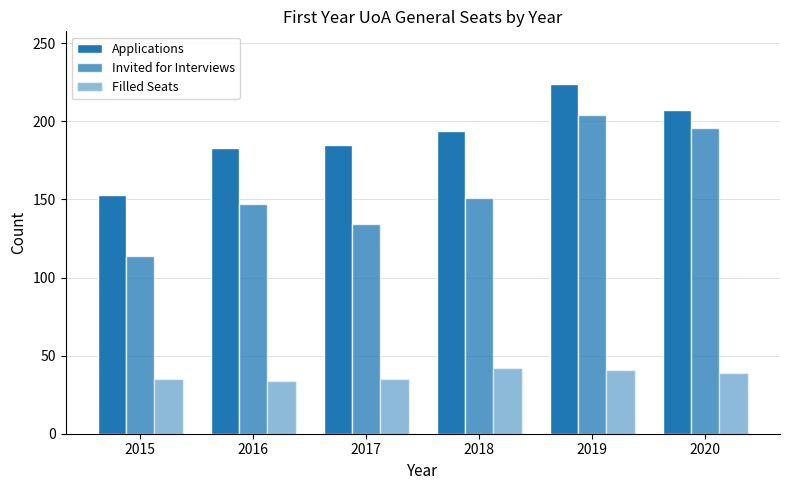

How many series are shown in this chart?

3